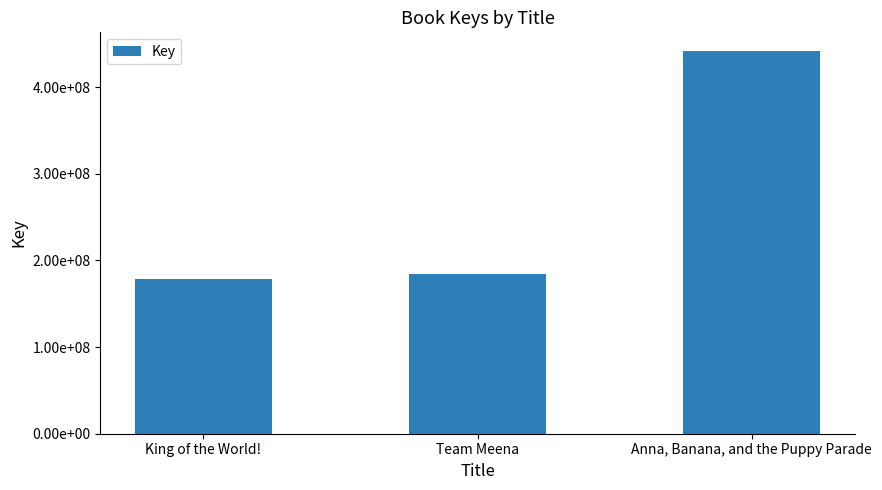

Are the bars horizontal?

No